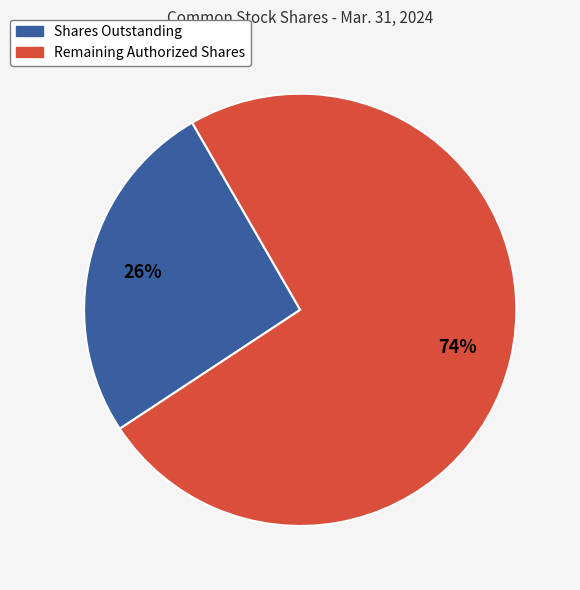

To the nearest percent, what is the average slice percentage?

50%